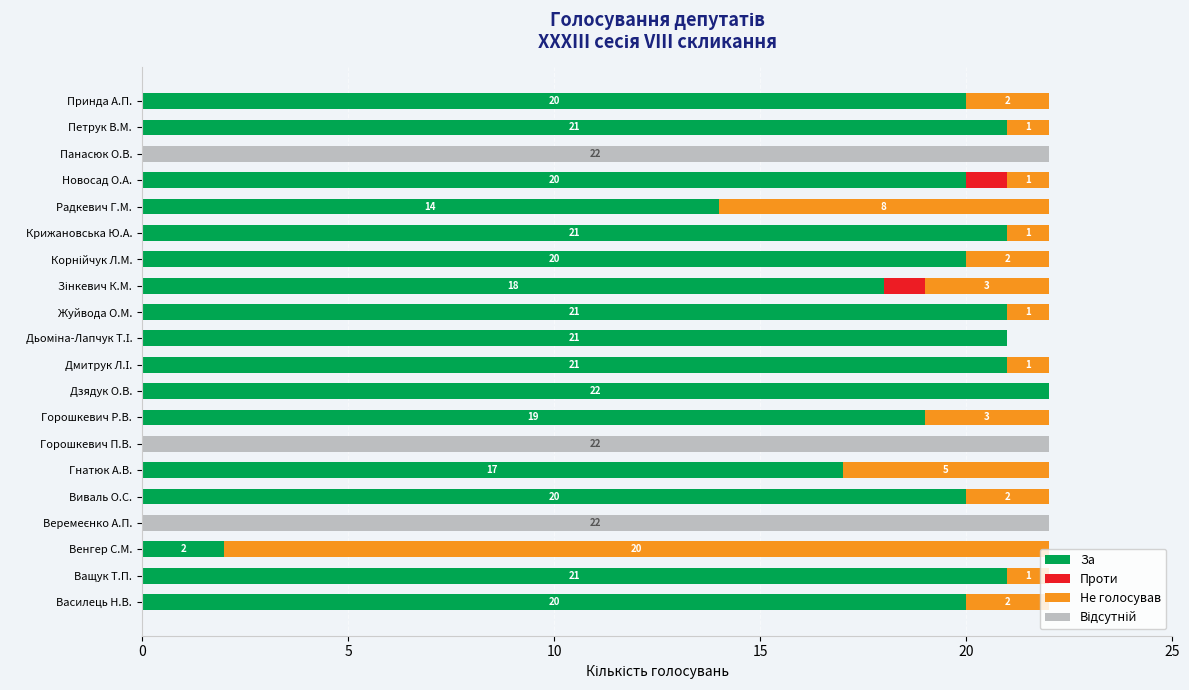

How many data points does each series have?

20